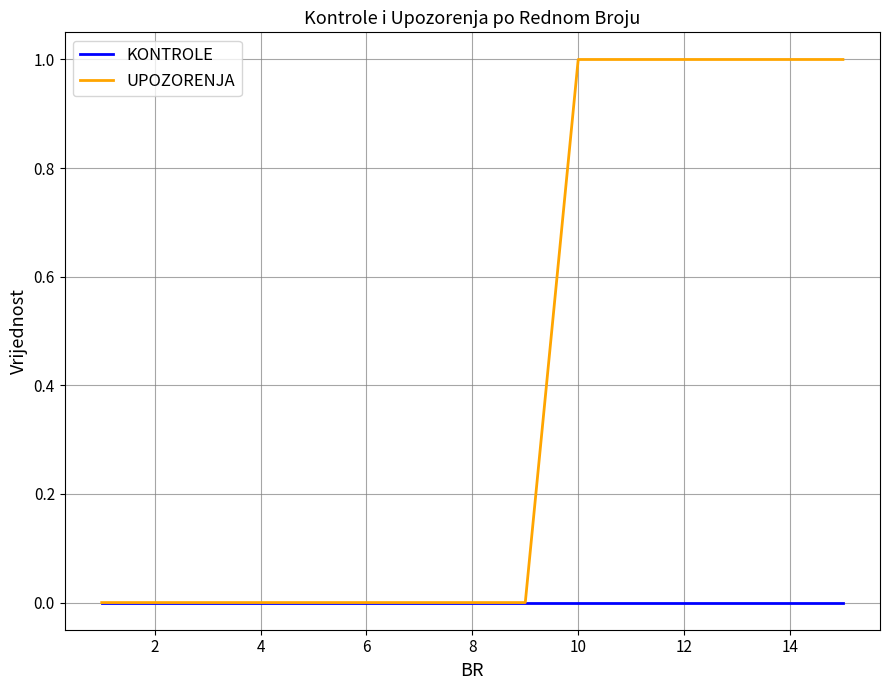

Which series has the largest range (max minus min)?

UPOZORENJA